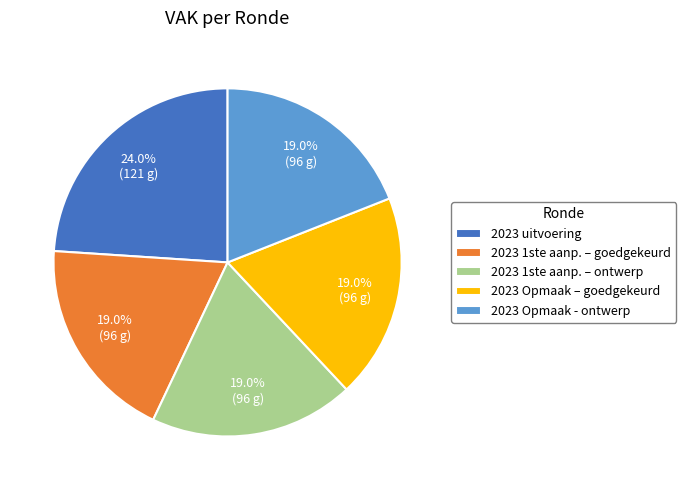

Is 2023 Opmaak - ontwerp the majority of the pie?

No